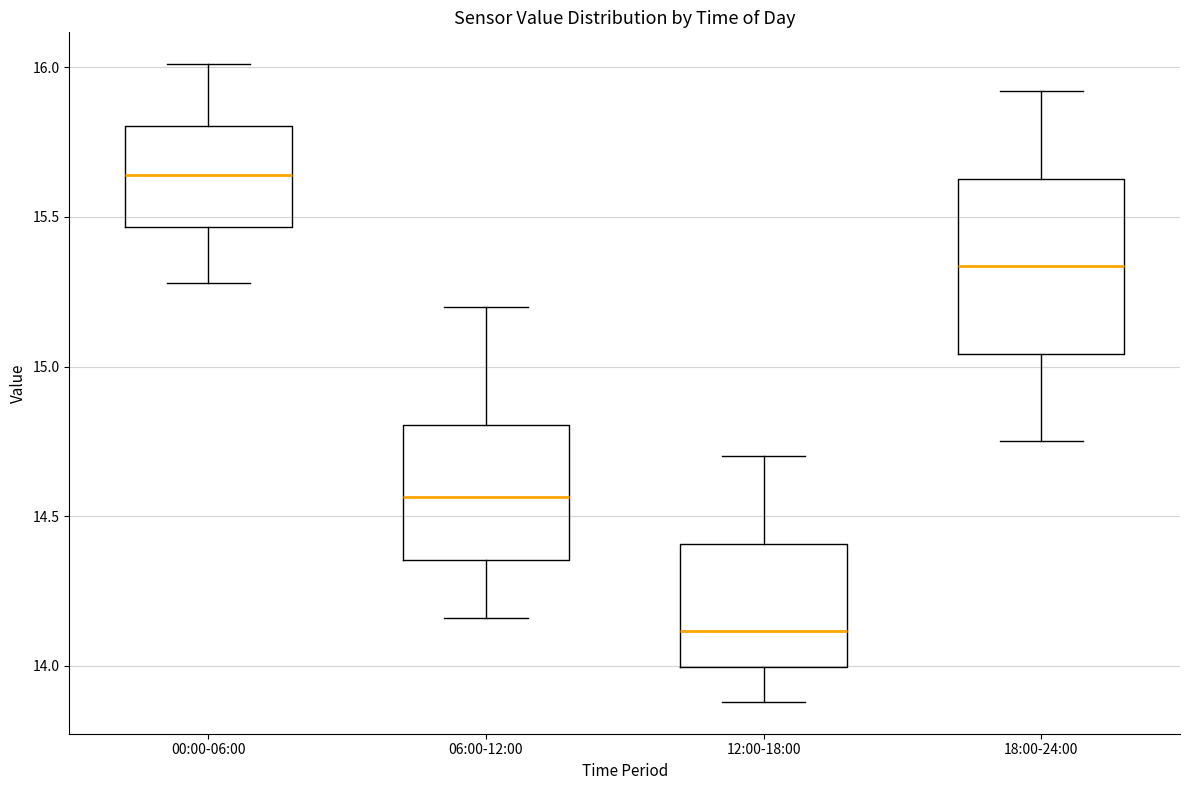

Reading left to right, read every box against the y-axis: the position of its median line, the range the box covers, and the ends of its whiskers. The values are not printed on the chart, so give them approximately, as read against the axis.

00:00-06:00: median 15.65, box 15.45 to 15.80, whiskers 15.30 to 16.00
06:00-12:00: median 14.55, box 14.35 to 14.80, whiskers 14.15 to 15.20
12:00-18:00: median 14.10, box 14.00 to 14.40, whiskers 13.90 to 14.70
18:00-24:00: median 15.35, box 15.05 to 15.65, whiskers 14.75 to 15.90